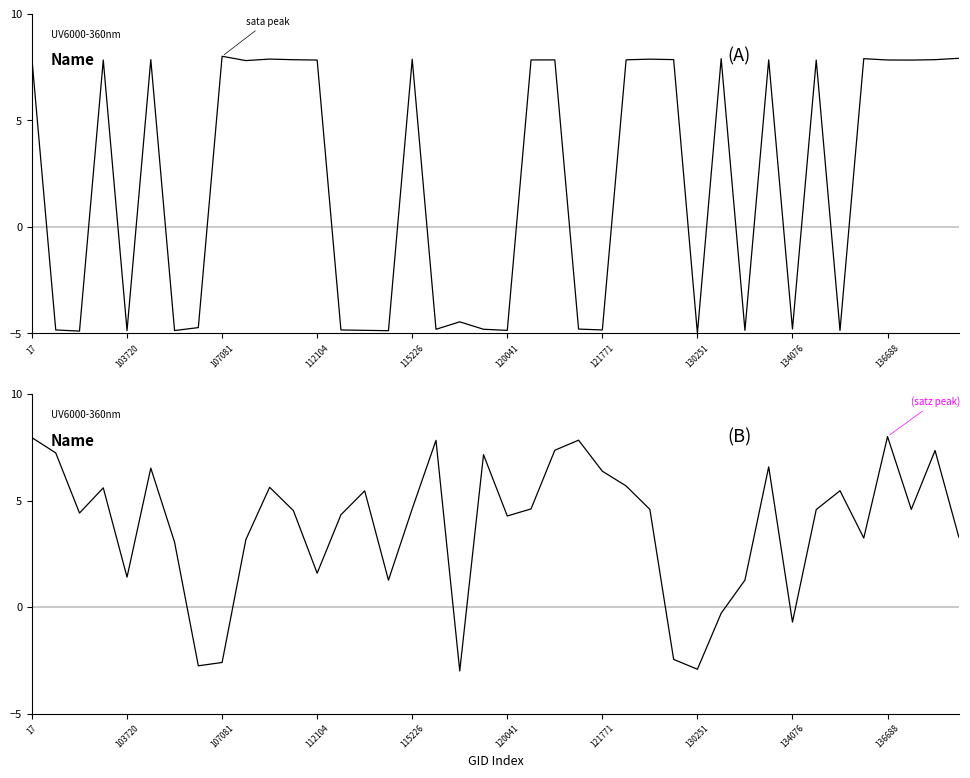

At how many categories does at least one series exceed 0?

36